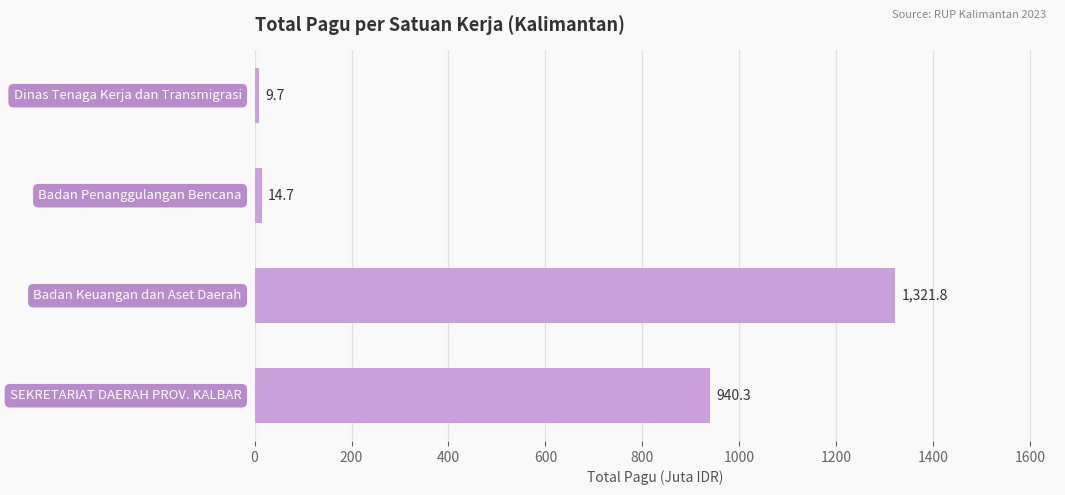

How many values are below 940?

2